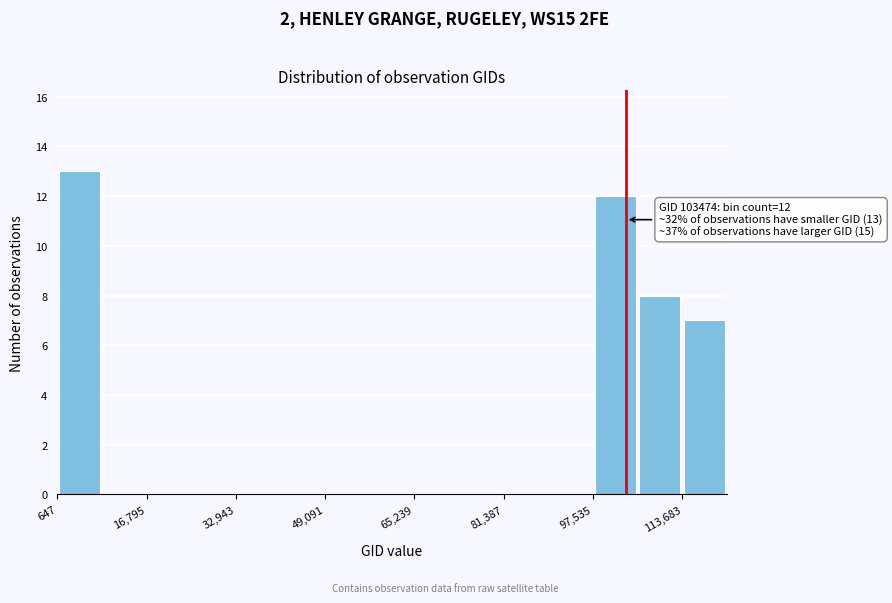

Over which range of the x-axis is the bar tallest?

0 to 8000